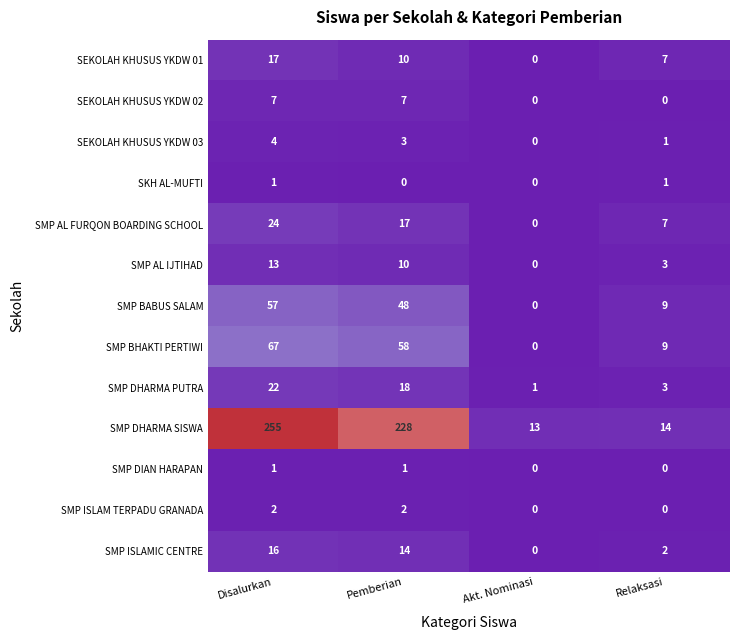

Which category has the lowest value in the SEKOLAH KHUSUS YKDW 03 series?

Akt. Nominasi